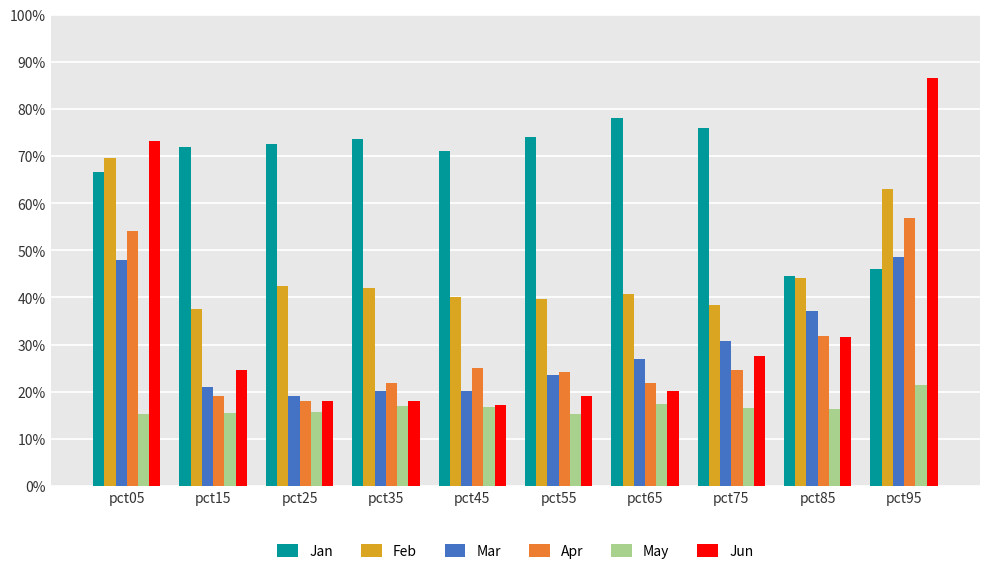

Reading left to right, list all the values displayed in this chart.

Jan: 0.7	0.7	0.7	0.7	0.7	0.7	0.8	0.8	0.4	0.5
Feb: 0.7	0.4	0.4	0.4	0.4	0.4	0.4	0.4	0.4	0.6
Mar: 0.5	0.2	0.2	0.2	0.2	0.2	0.3	0.3	0.4	0.5
Apr: 0.5	0.2	0.2	0.2	0.2	0.2	0.2	0.2	0.3	0.6
May: 0.2	0.2	0.2	0.2	0.2	0.2	0.2	0.2	0.2	0.2
Jun: 0.7	0.2	0.2	0.2	0.2	0.2	0.2	0.3	0.3	0.9